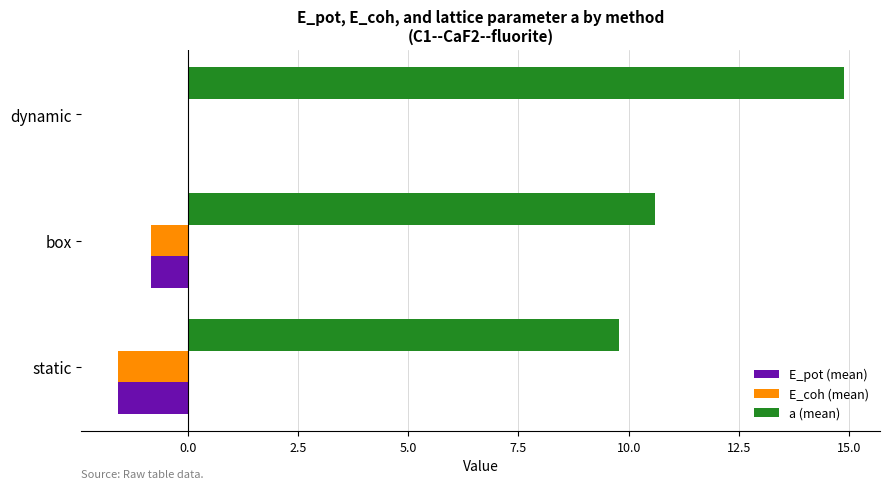

What is the greatest value displayed?

14.9